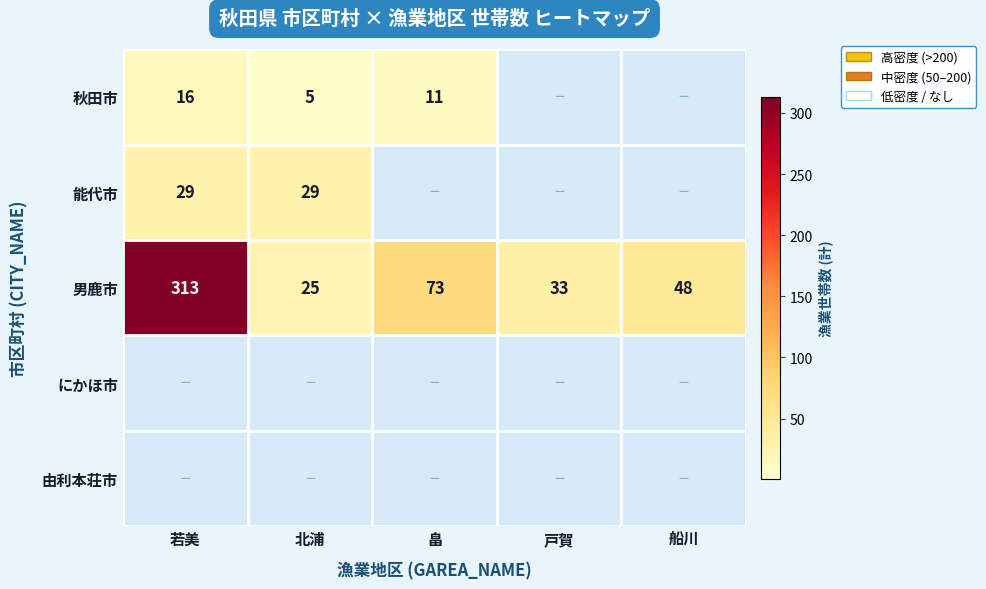

The value of 秋田市 at 北浦 is 5. True or false?

True